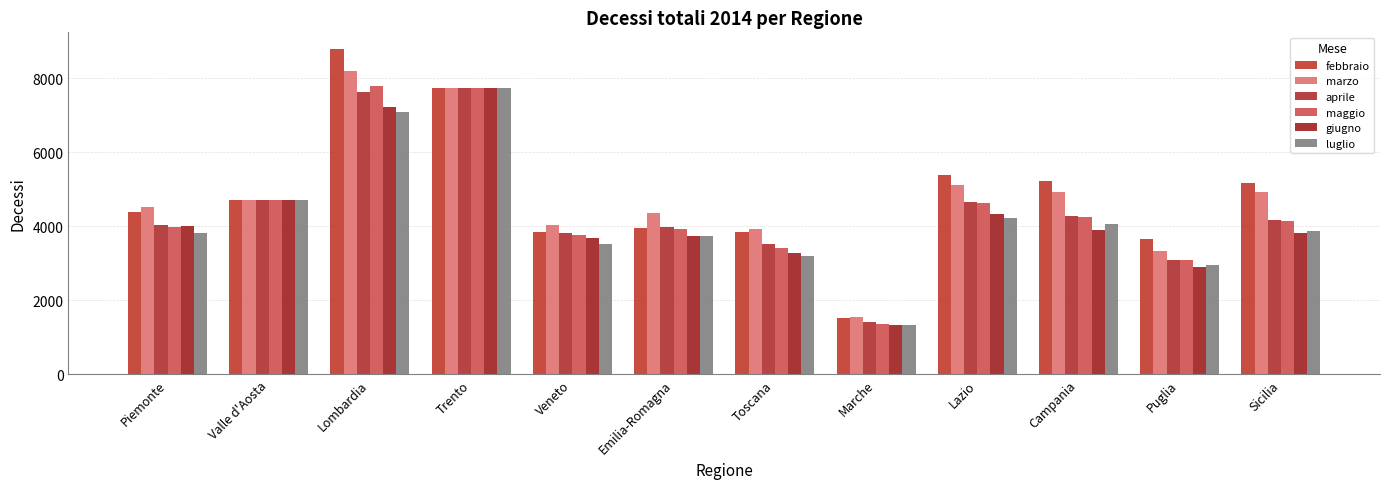

List the labels in order of febbraio value, largest first.

Lombardia, Trento, Lazio, Campania, Sicilia, Valle d'Aosta, Piemonte, Emilia-Romagna, Toscana, Veneto, Puglia, Marche